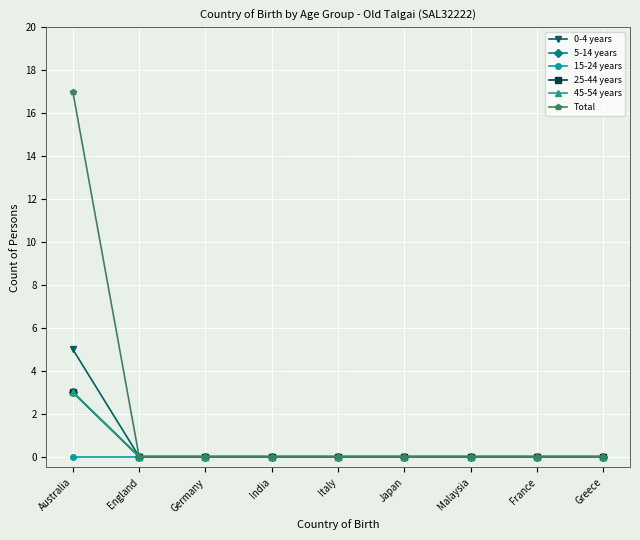

What is the maximum value shown in the chart?

17